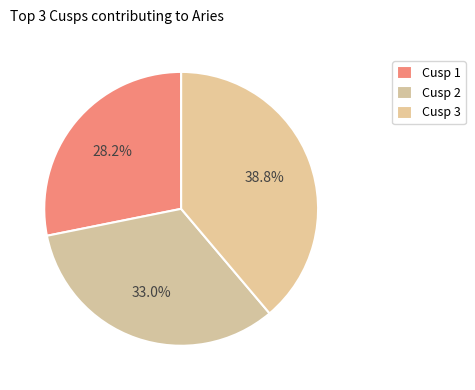

Is there any slice that represents more than half of the pie?

No